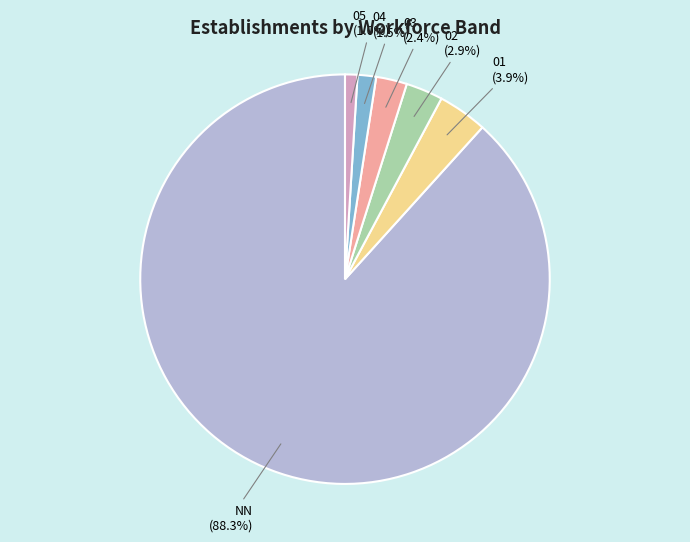

Is it true that NN is 77% of the pie?

False